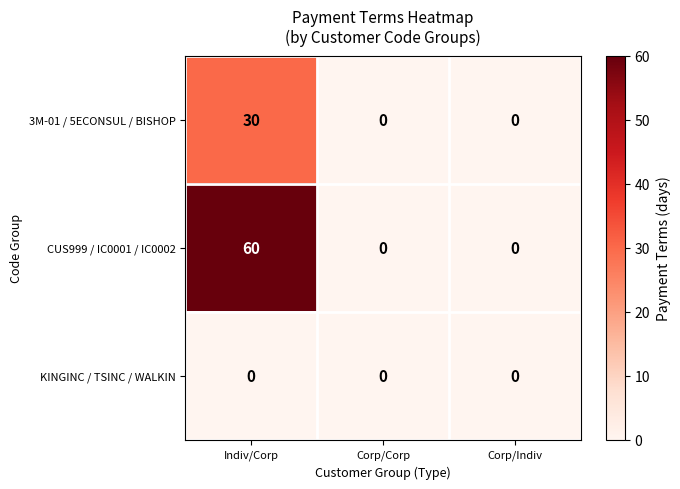

Reading left to right, transcribe all the data shown in this chart.

3M-01 / 5ECONSUL / BISHOP: Indiv/Corp=30	Corp/Corp=0	Corp/Indiv=0
CUS999 / IC0001 / IC0002: Indiv/Corp=60	Corp/Corp=0	Corp/Indiv=0
KINGINC / TSINC / WALKIN: Indiv/Corp=0	Corp/Corp=0	Corp/Indiv=0